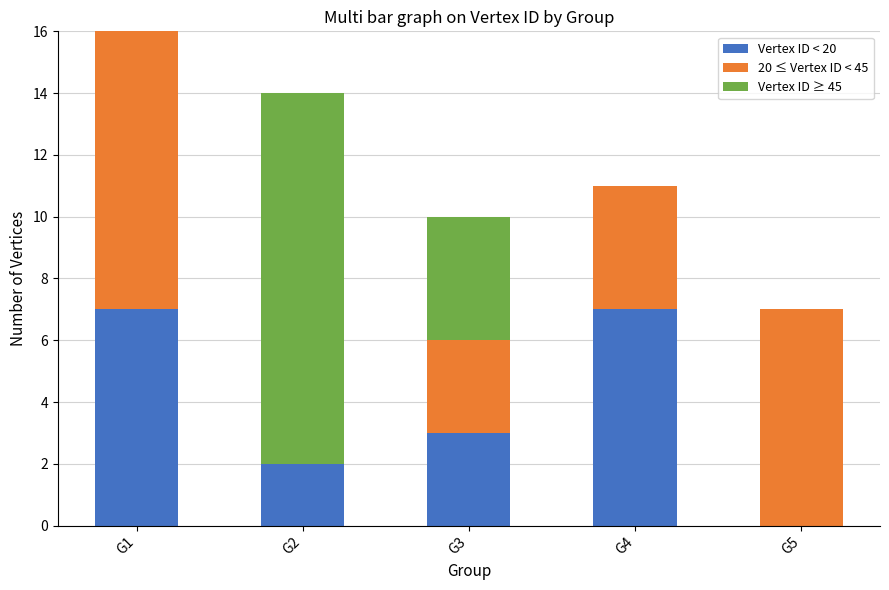

True or false: Vertex ID < 20 has a value of 11 at G1.

False